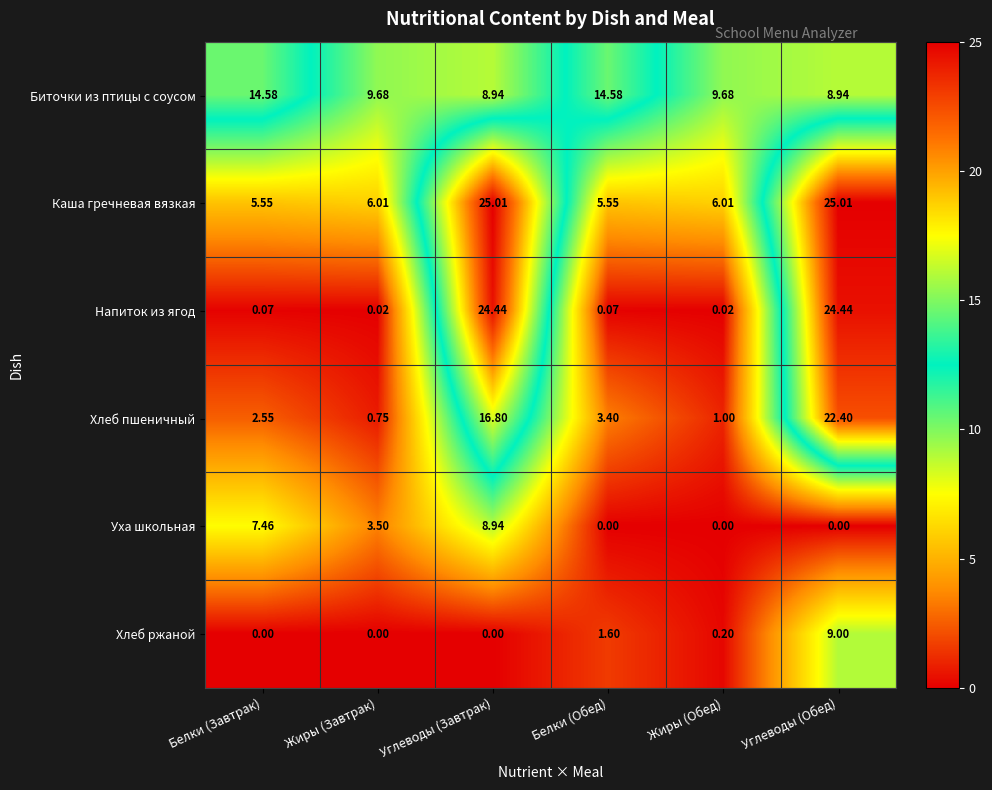

Where does the Уха школьная series first go above 3?

Белки (Завтрак)